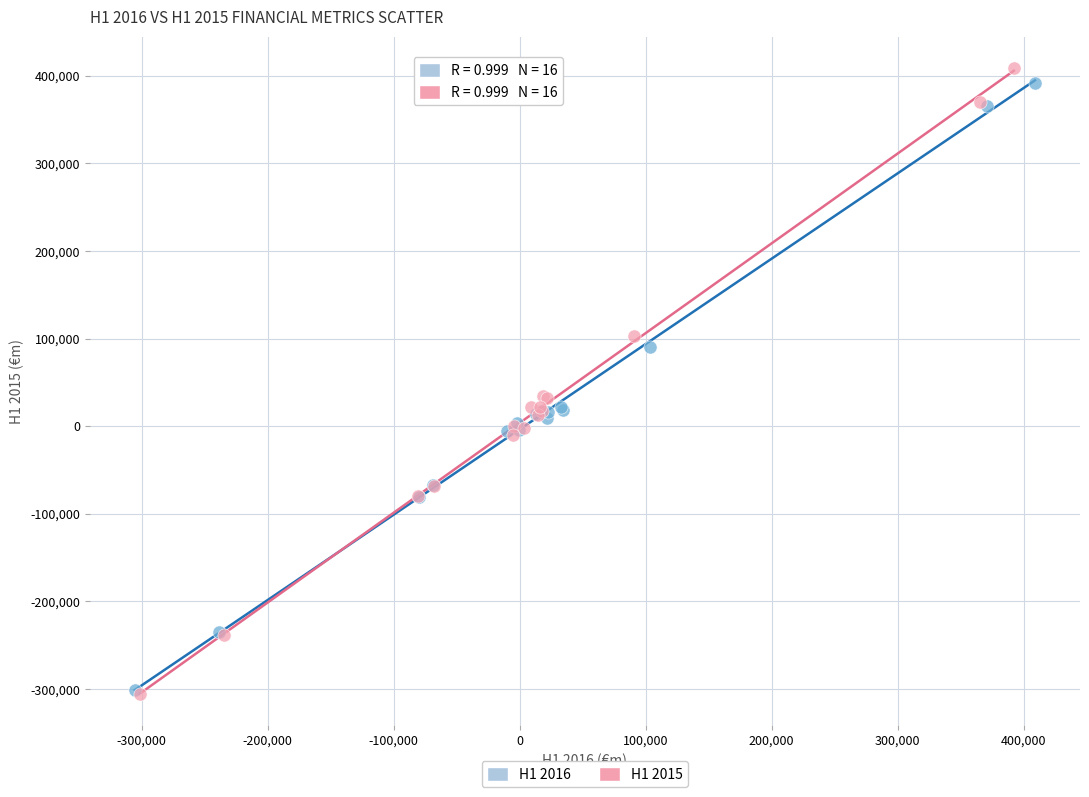

Which series has the largest Y range (max minus min)?

H1 2015